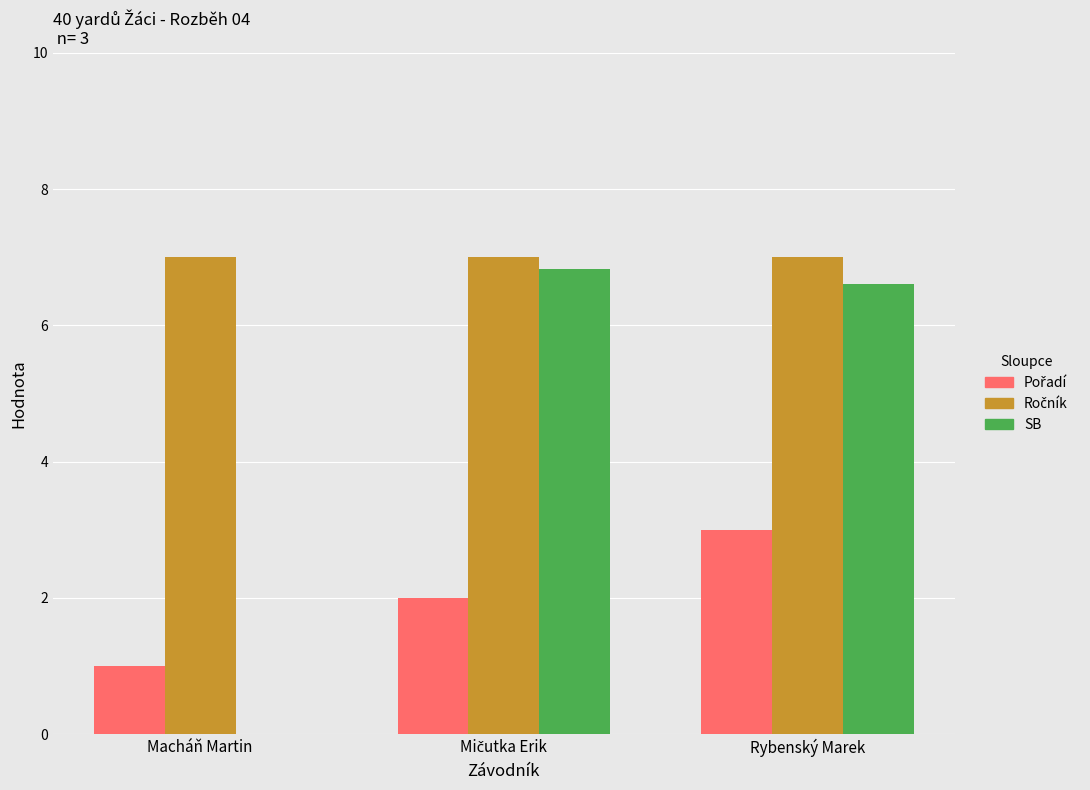

At which category is the sum across all series the highest?

Rybenský Marek